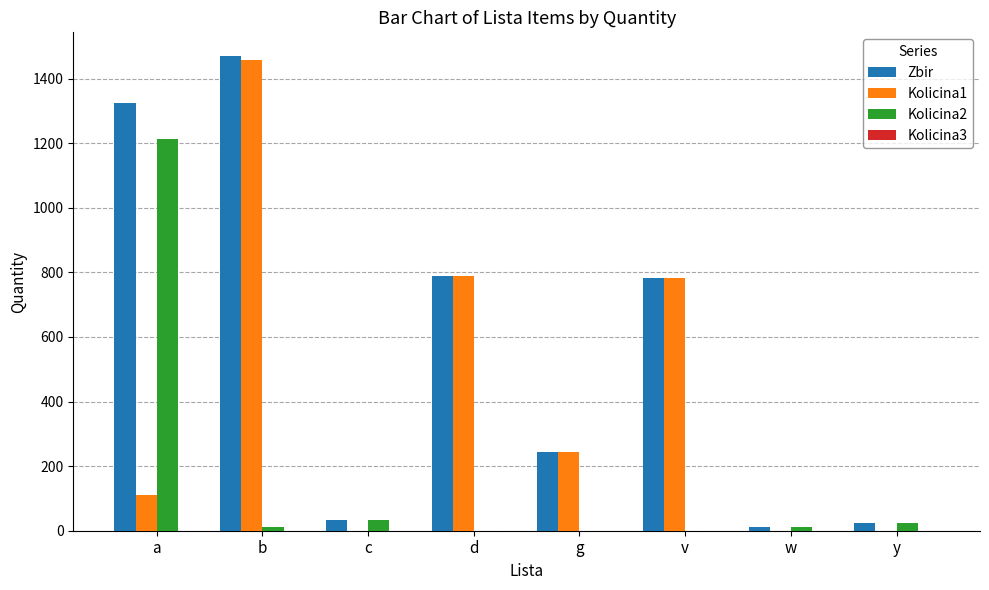

At which category is the sum across all series the highest?

b